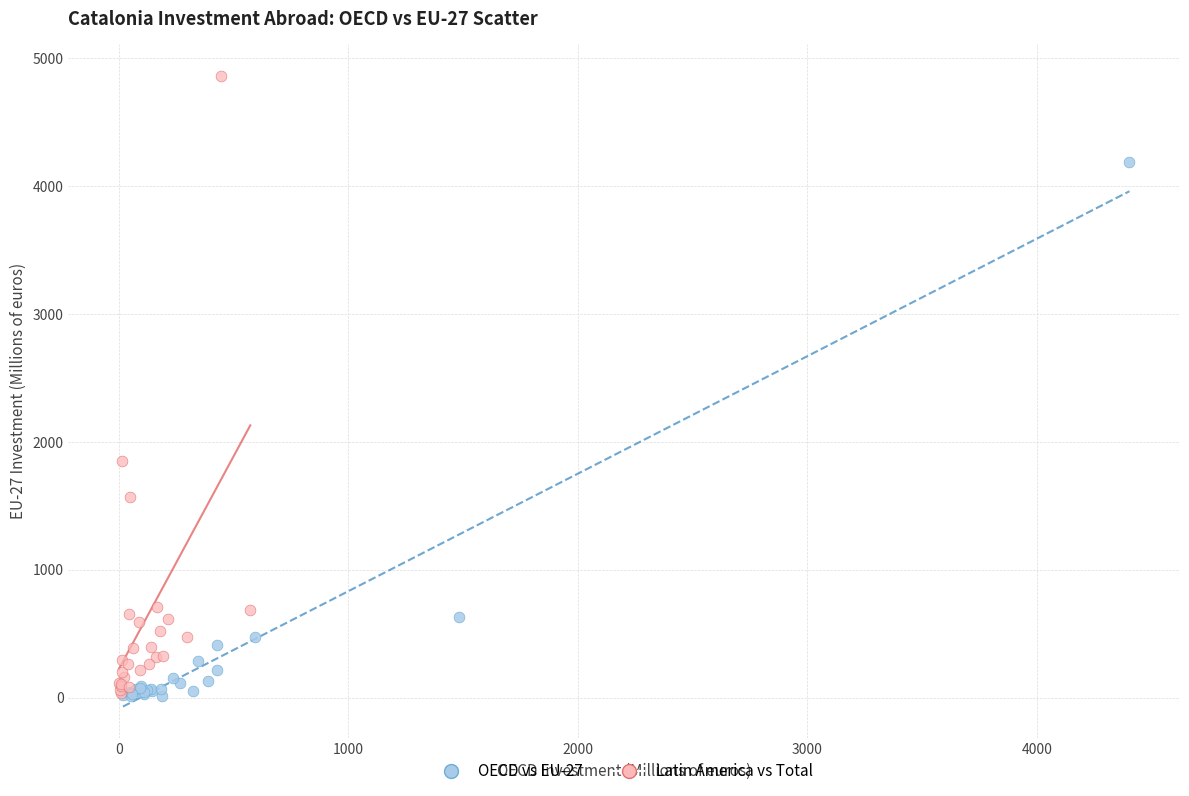

What are all the series names shown in the legend?

OECD vs EU-27, Latin America vs Total